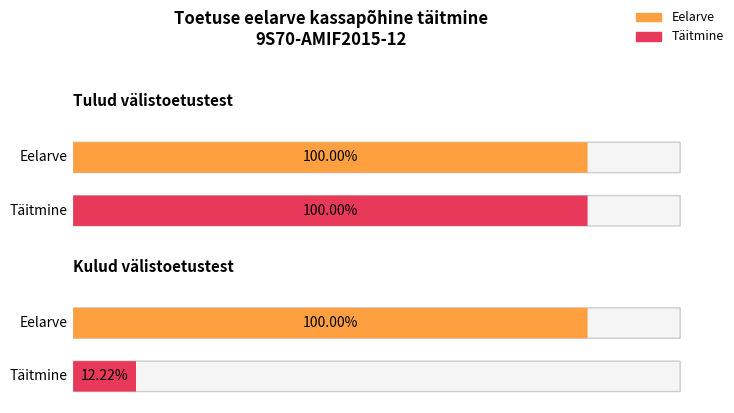

The value of Eelarve at Välistoetused kokku is -60239.5. True or false?

False